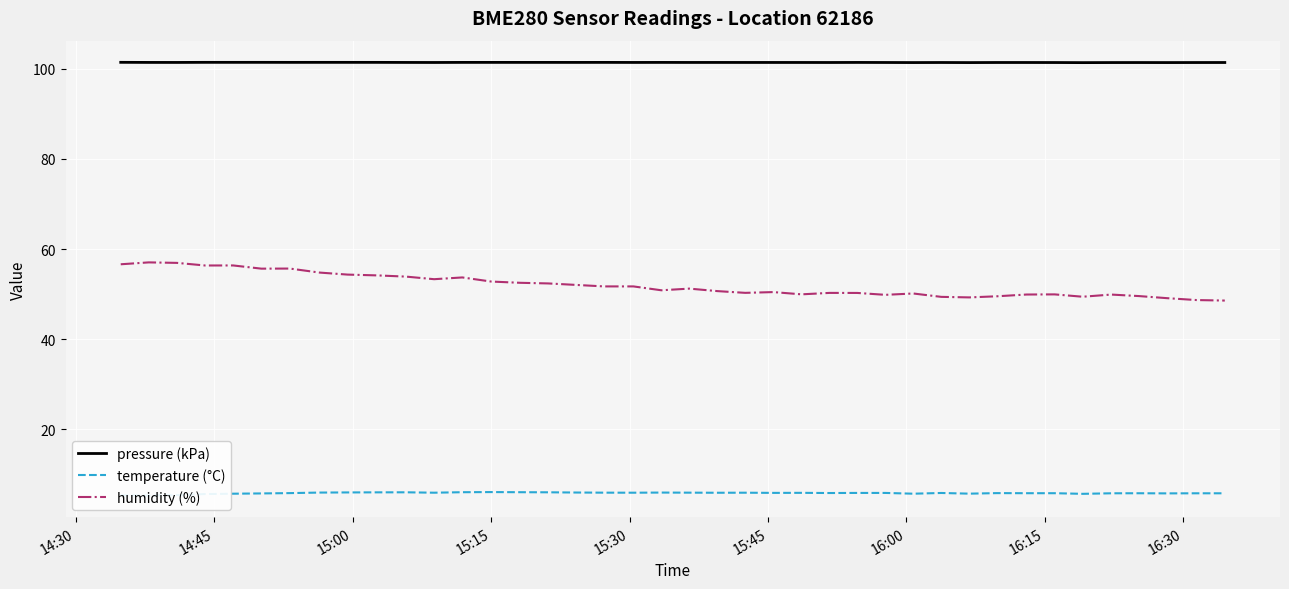

True or false: humidity (%) and pressure (kPa) cross at least once.

False